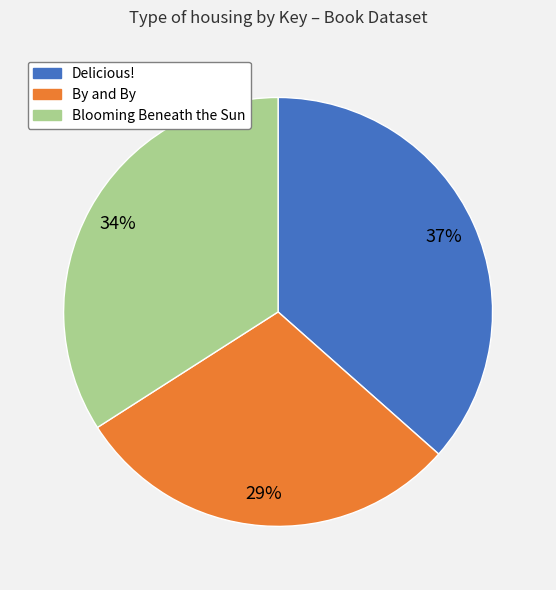

Which slice is the smallest?

By and By